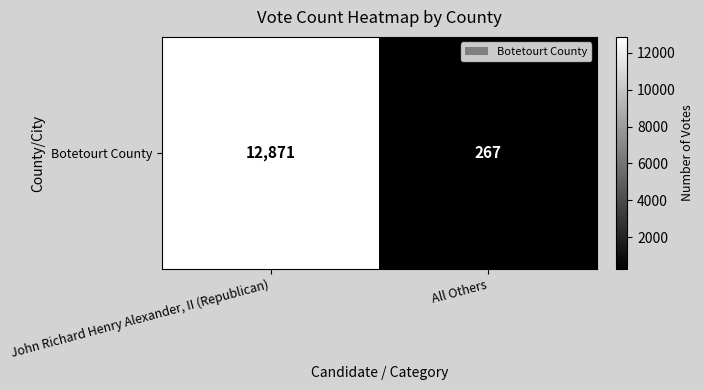

How many values are between 267 and 12871?

2